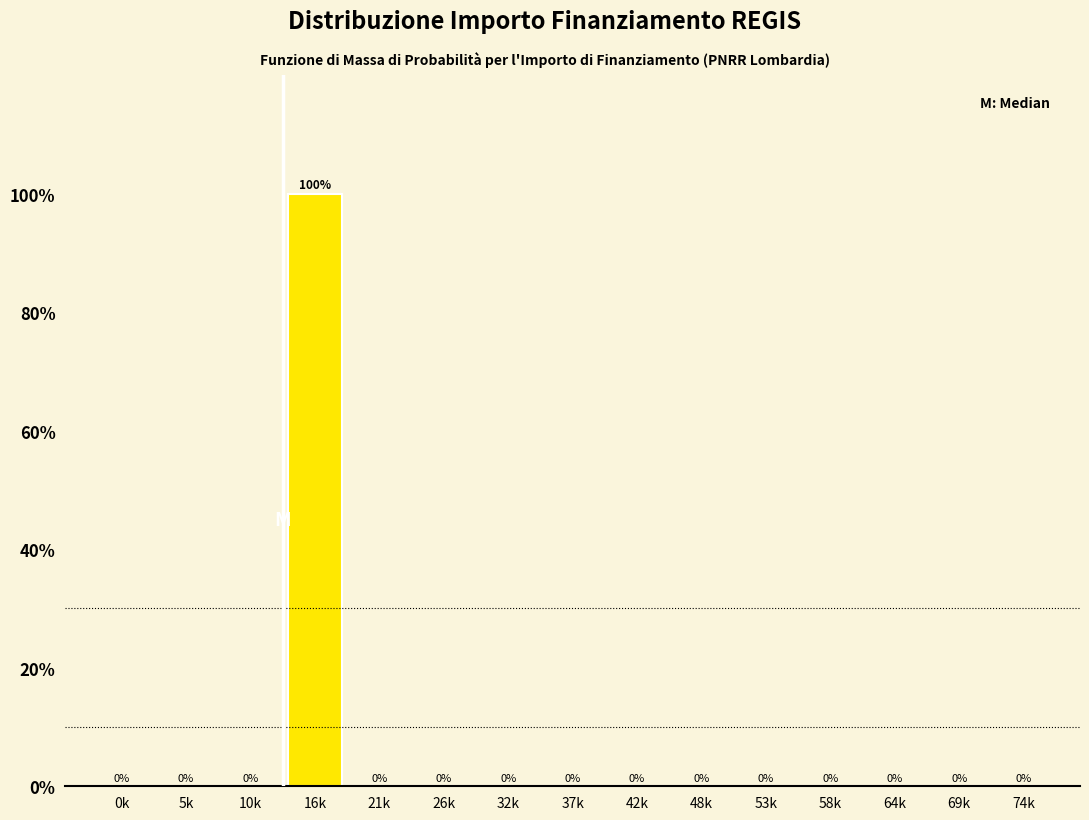

Reading left to right, what are all the values shown in this chart?

0k=0	5k=0	10k=0	16k=100	21k=0	26k=0	32k=0	37k=0	42k=0	48k=0	53k=0	58k=0	64k=0	69k=0	74k=0